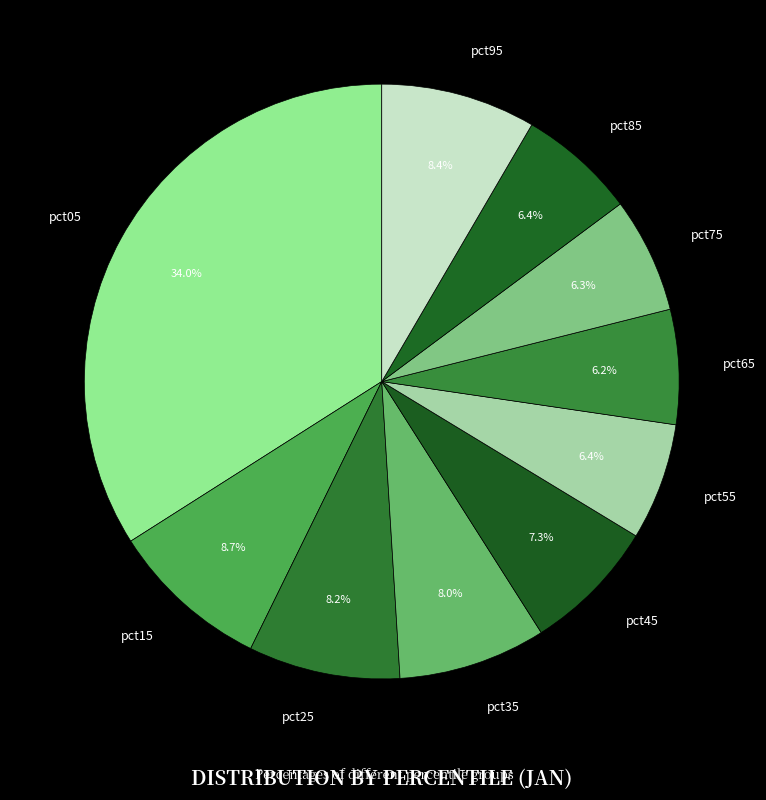

How many segments does this pie chart have?

10